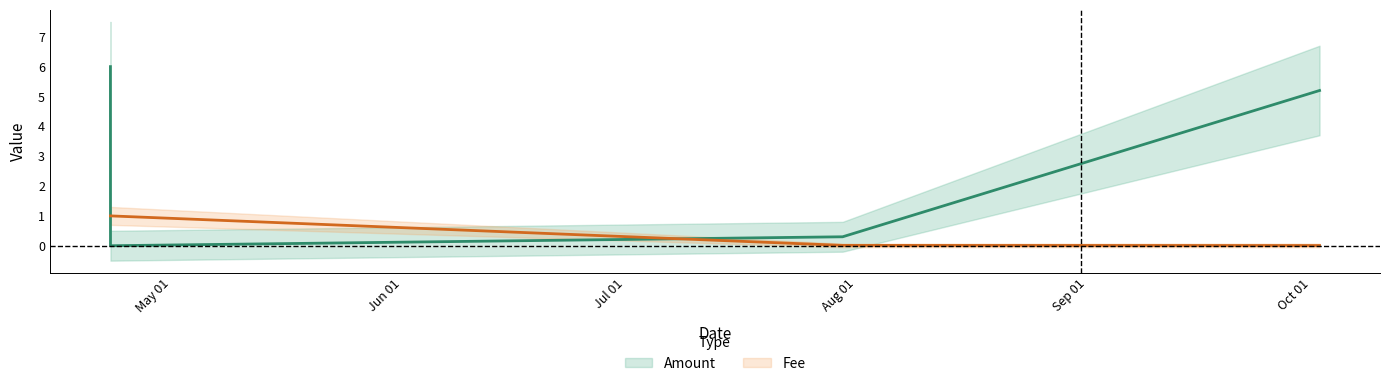

How many values in the Amount series exceed 5?

2